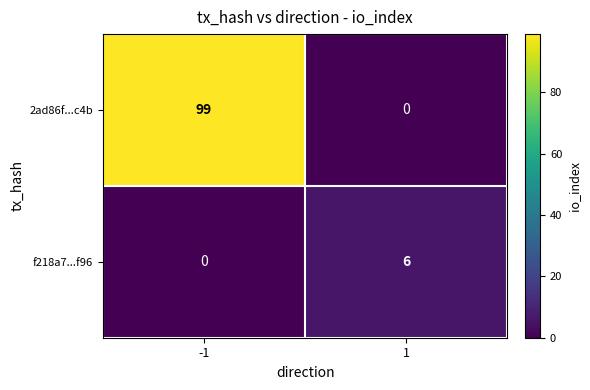

What is the sum of the 2ad86f...c4b values at 1 and -1?

99